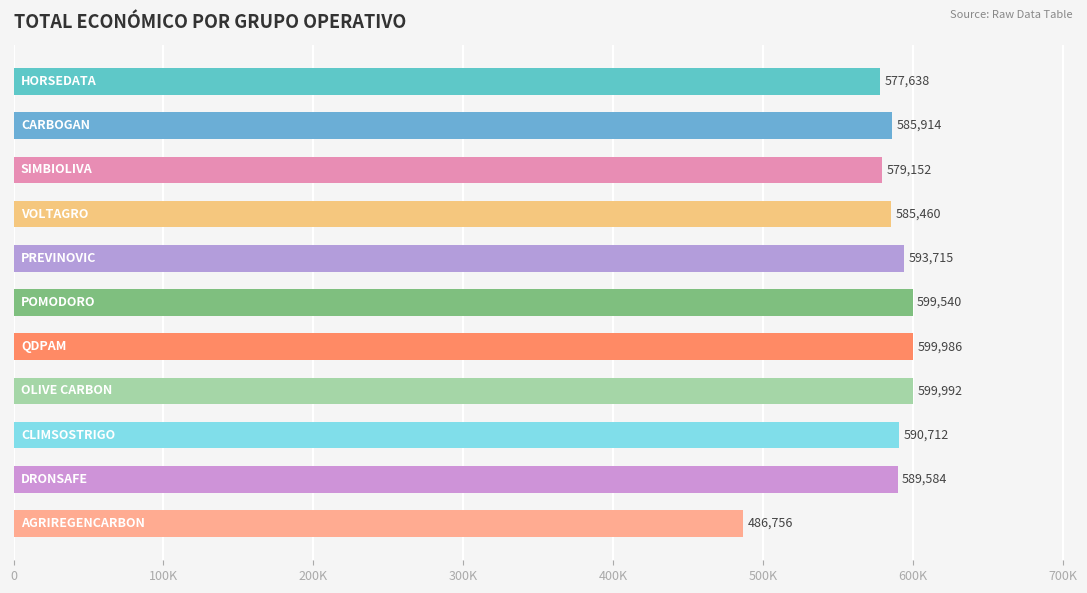

Does the chart contain stacked bars?

No